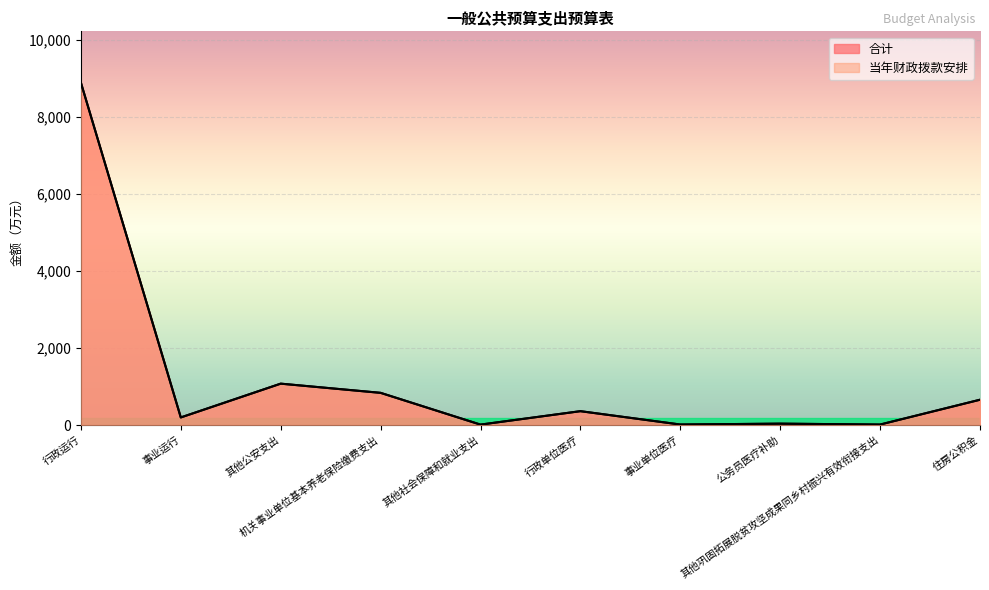

Where is the first local maximum for 合计?

其他公安支出